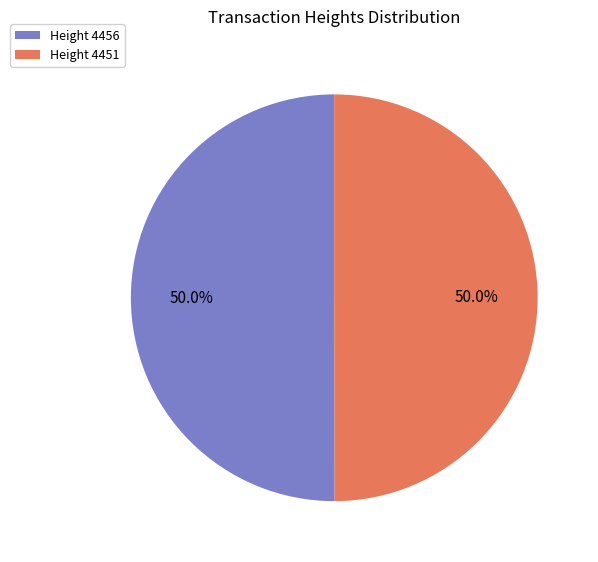

Approximately how many times larger is the value at Height 4451 compared to Height 4456?

1.0